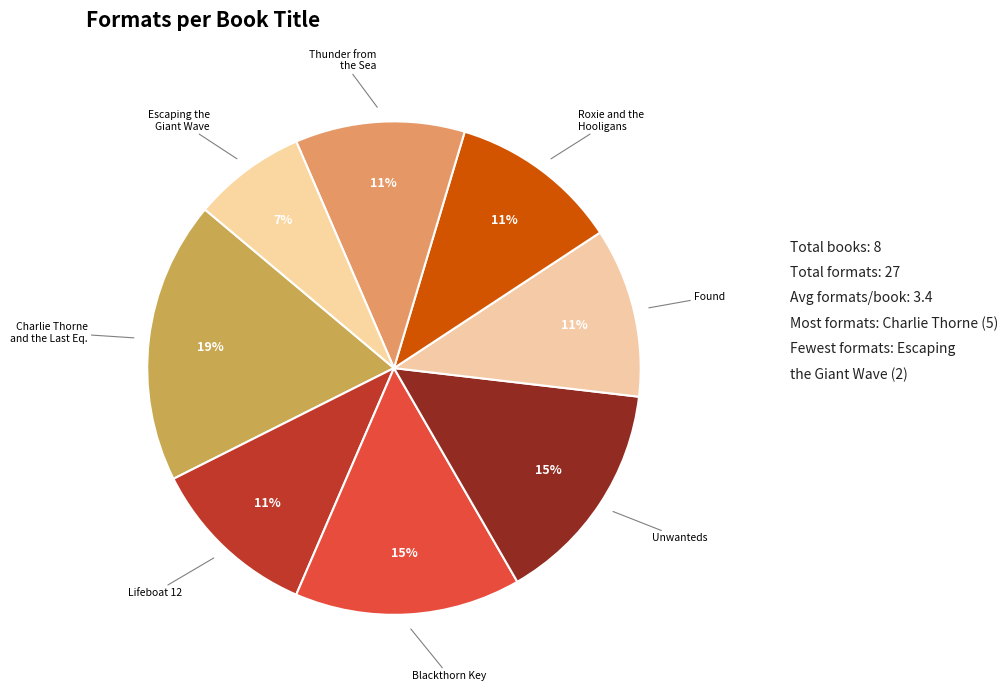

Count the number of slices in the pie.

8